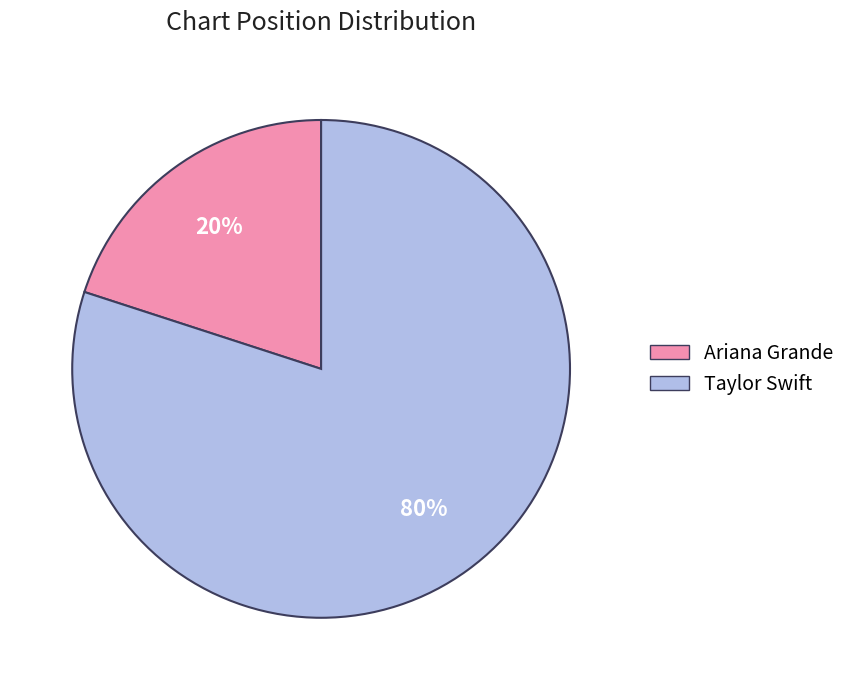

What is the smallest slice in the pie chart?

Ariana Grande